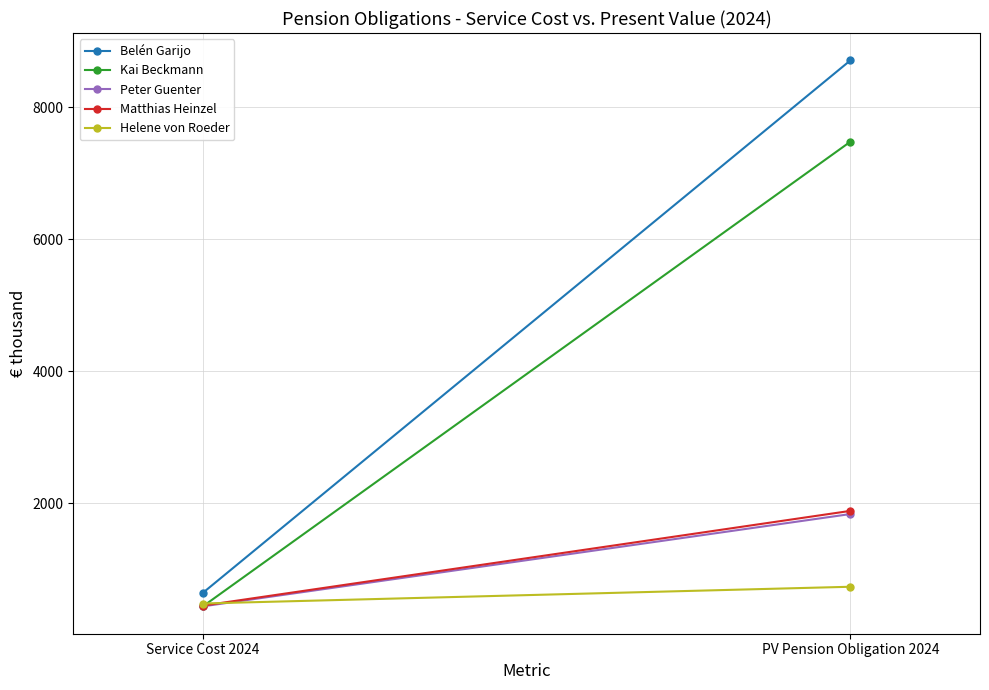

The value of Helene von Roeder at Service Cost 2024 is 187. True or false?

False